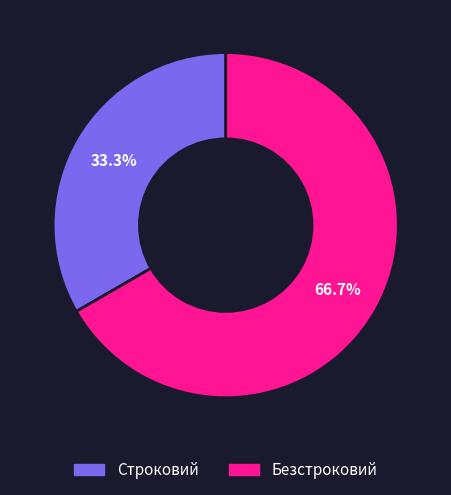

What percentage do Строковий and Безстроковий together represent?

100.0%